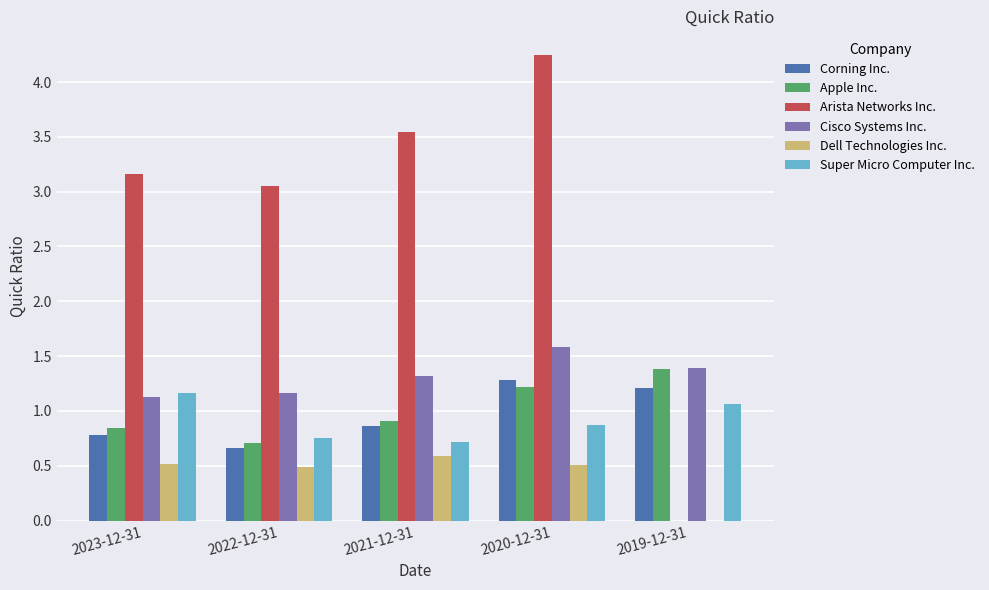

Which category has the highest value in the Super Micro Computer Inc. series?

2023-12-31